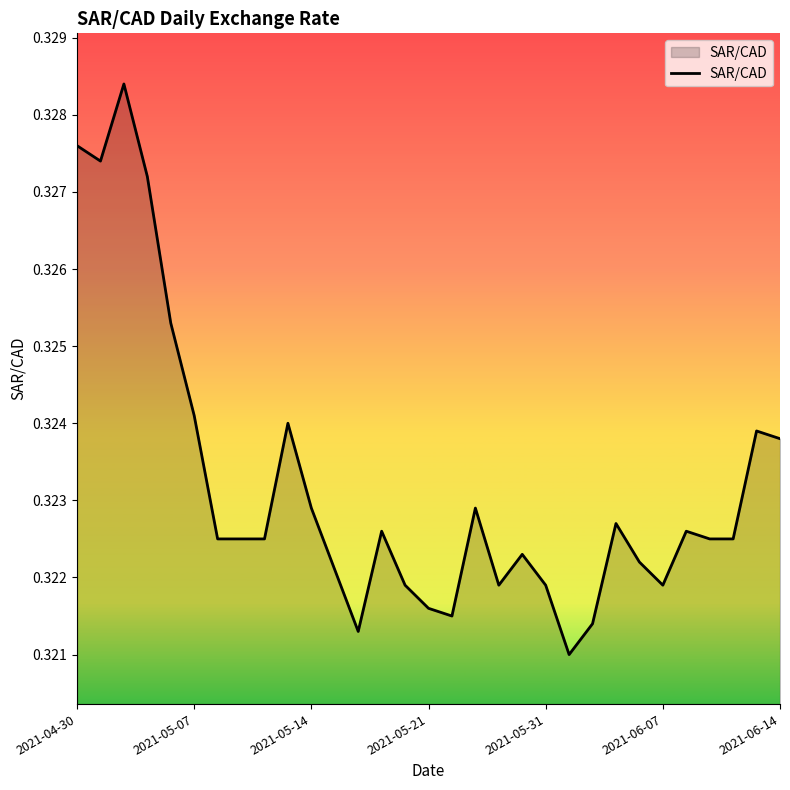

Count the number of categories in the chart.

31